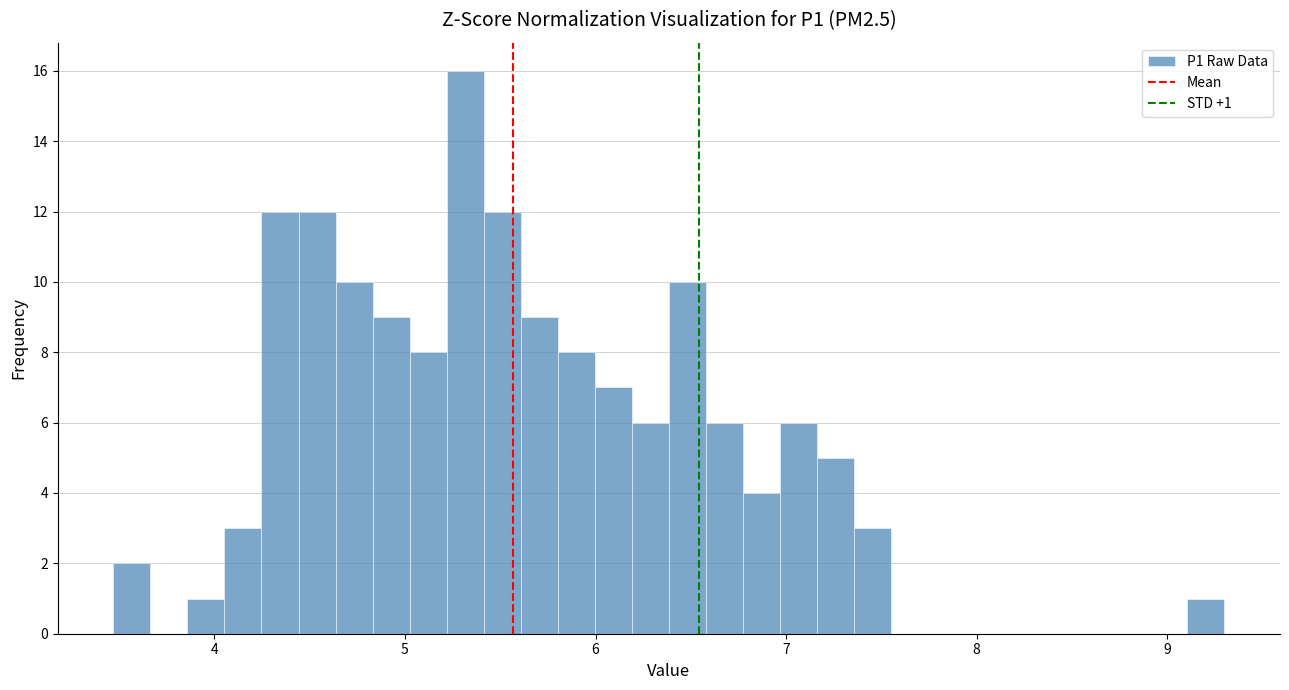

Around what value on the x-axis is the tallest bar? Give the approximate position of its centre, as read against the axis.

5.3